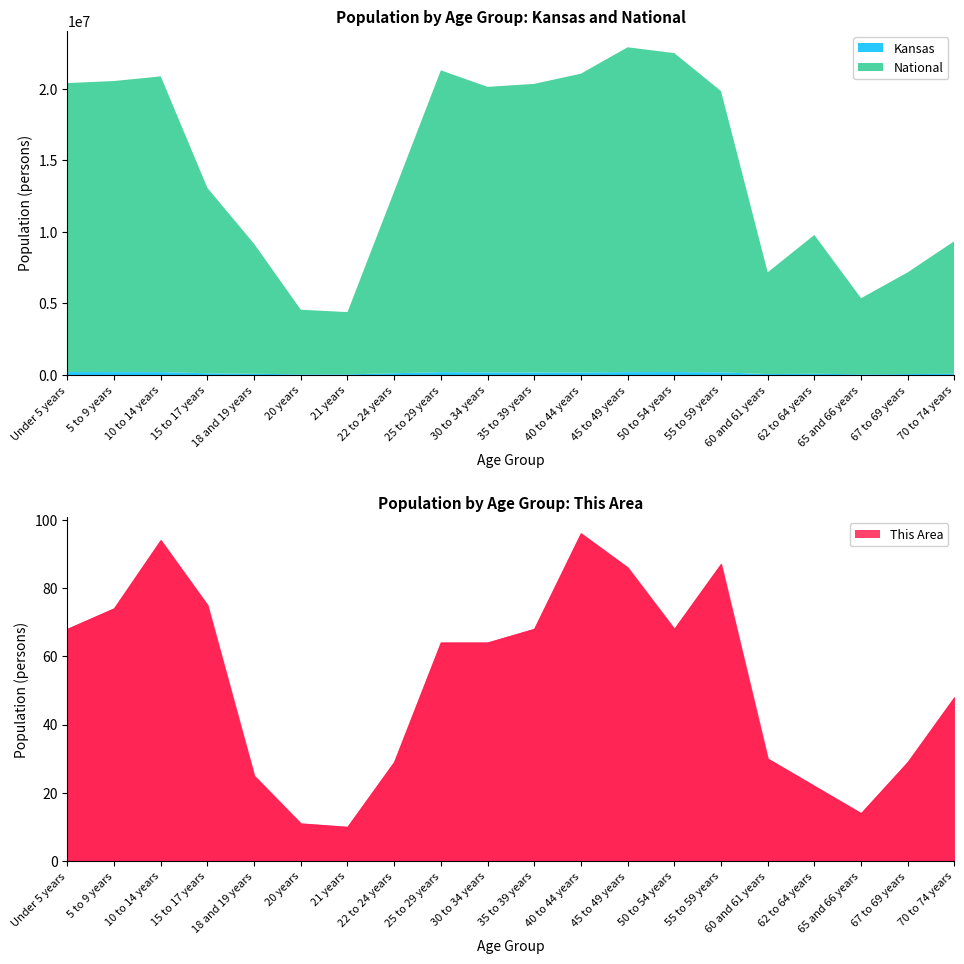

Which series changed the most between 10 to 14 years and 30 to 34 years?

National